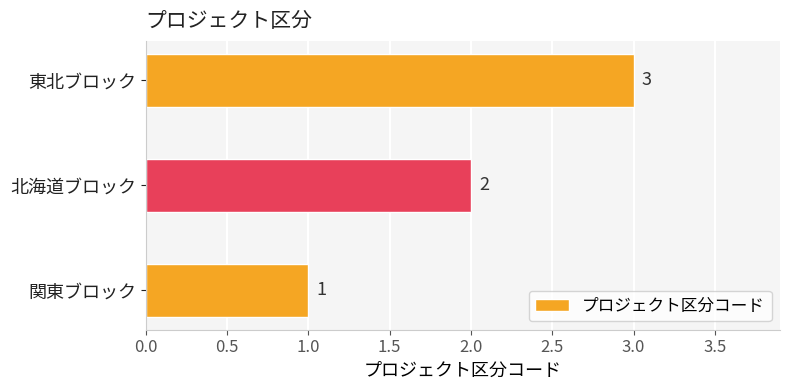

How many values are between 1 and 3?

3